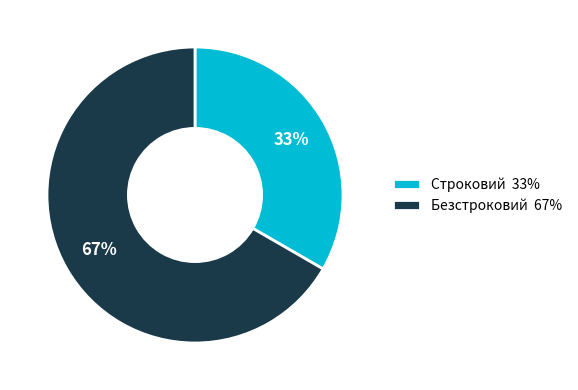

Approximately how many times larger is the value at Строковий compared to Безстроковий?

0.5